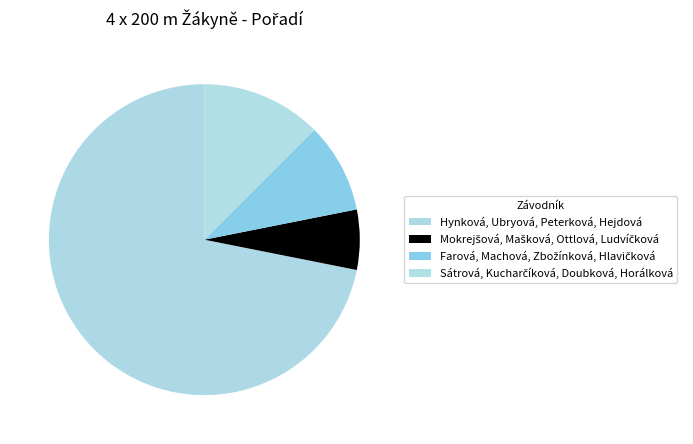

Is Hynková, Ubryová, Peterková, Hejdová the majority of the pie?

Yes